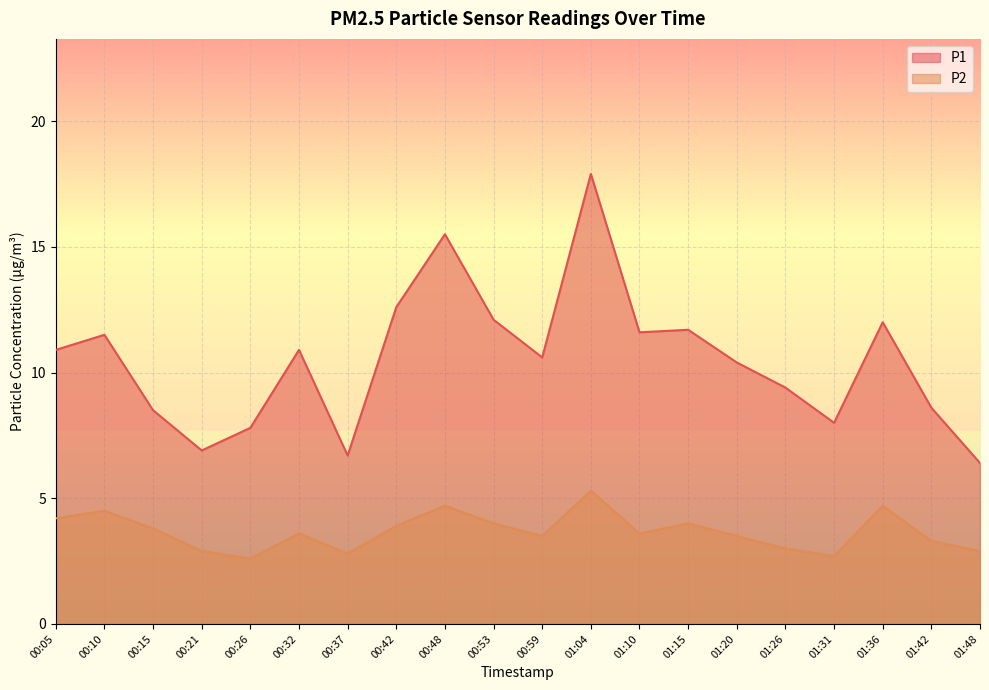

How many data points does each series have?

20